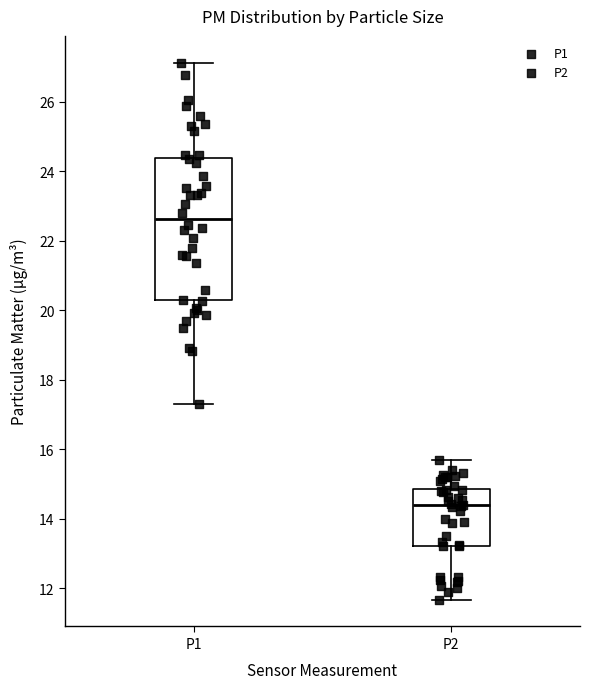

Where does the upper whisker of the box for P1 end on the y-axis? The values are not printed on the chart, so give them approximately, as read against the axis.

27.2